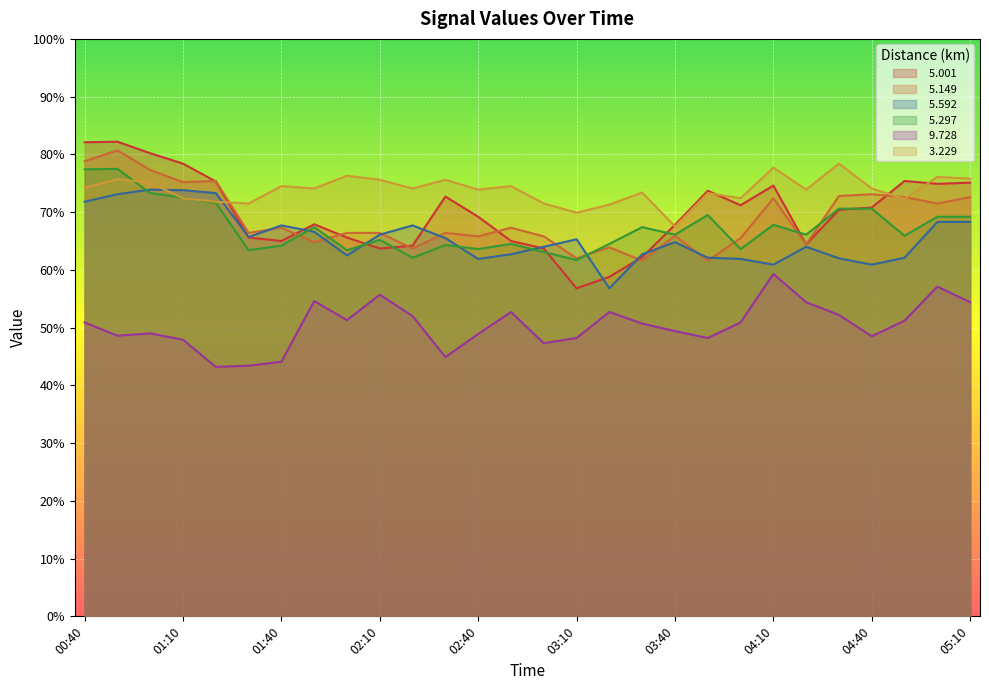

The value of   5.297 at 04:30 is 70.6. True or false?

True